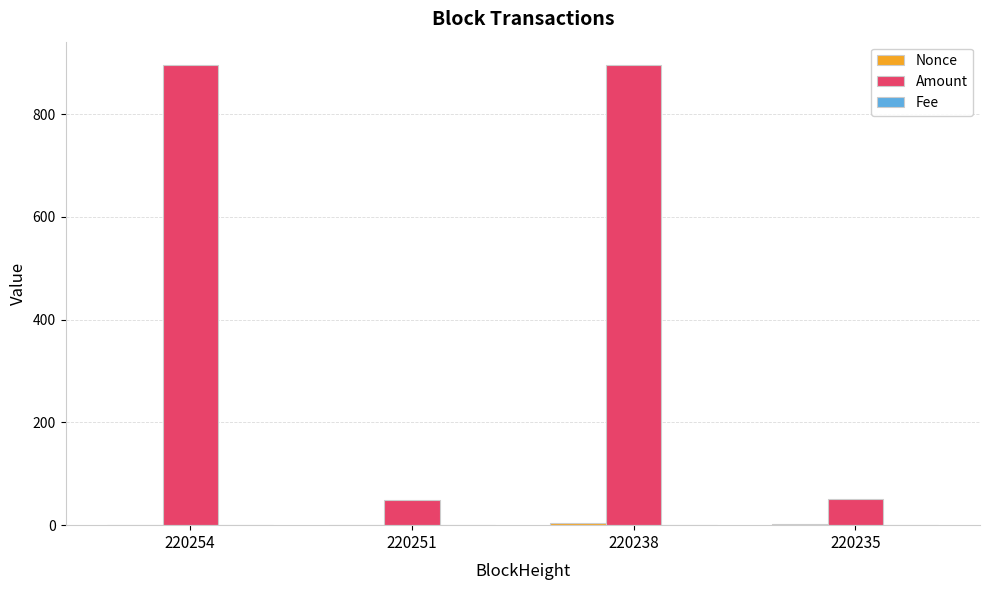

Which series changed the most between 220254 and 220235?

Amount